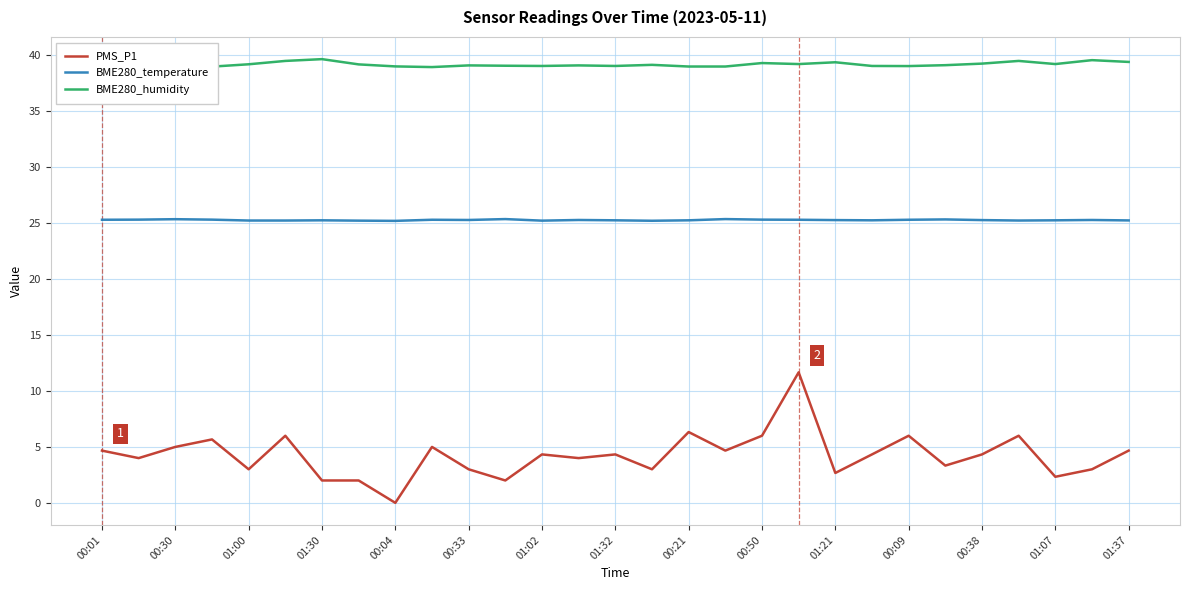

The PMS_P1 series shows 7.1 at 01:02. True or false?

False